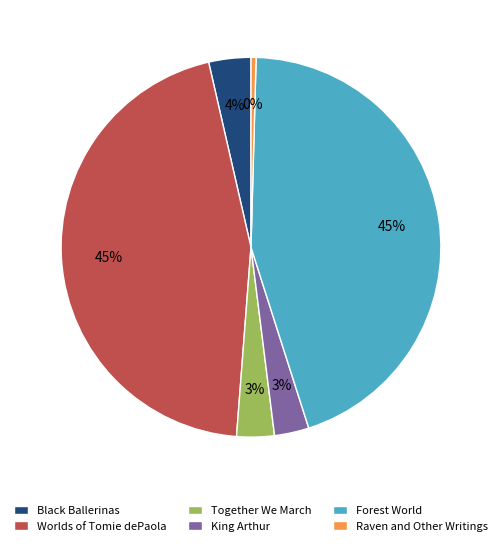

How many slices are in this pie chart?

6